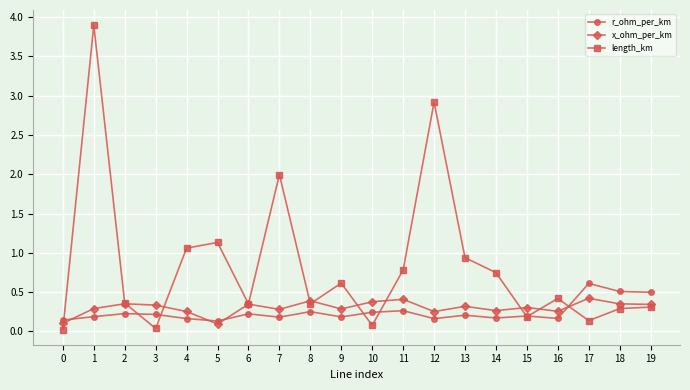

The r_ohm_per_km series shows 0.3 at 11. True or false?

True